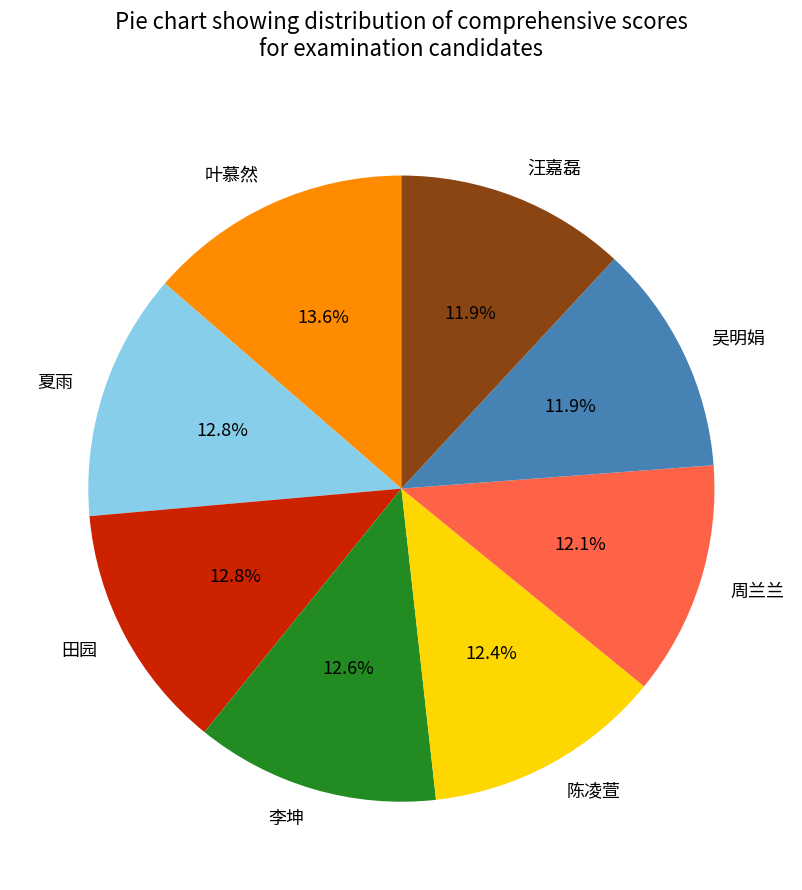

What percentage is the 周兰兰 slice, to the nearest percent?

12%